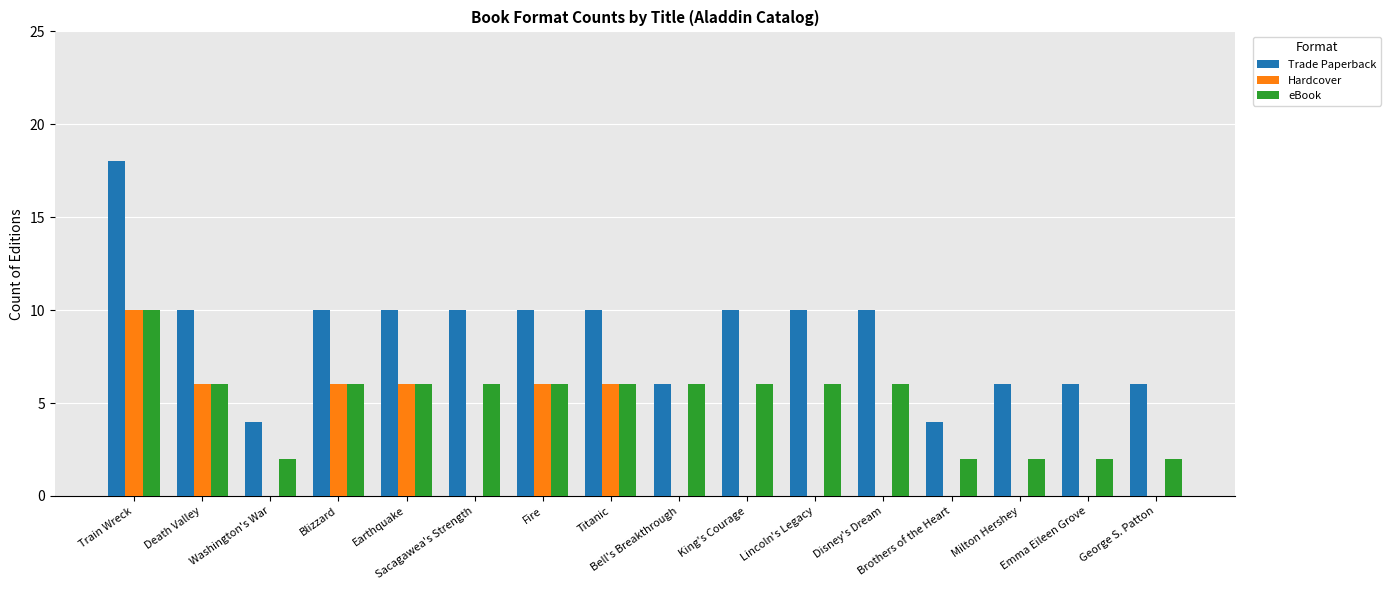

What is the spread (max minus min) of values at Sacagawea's Strength?

10